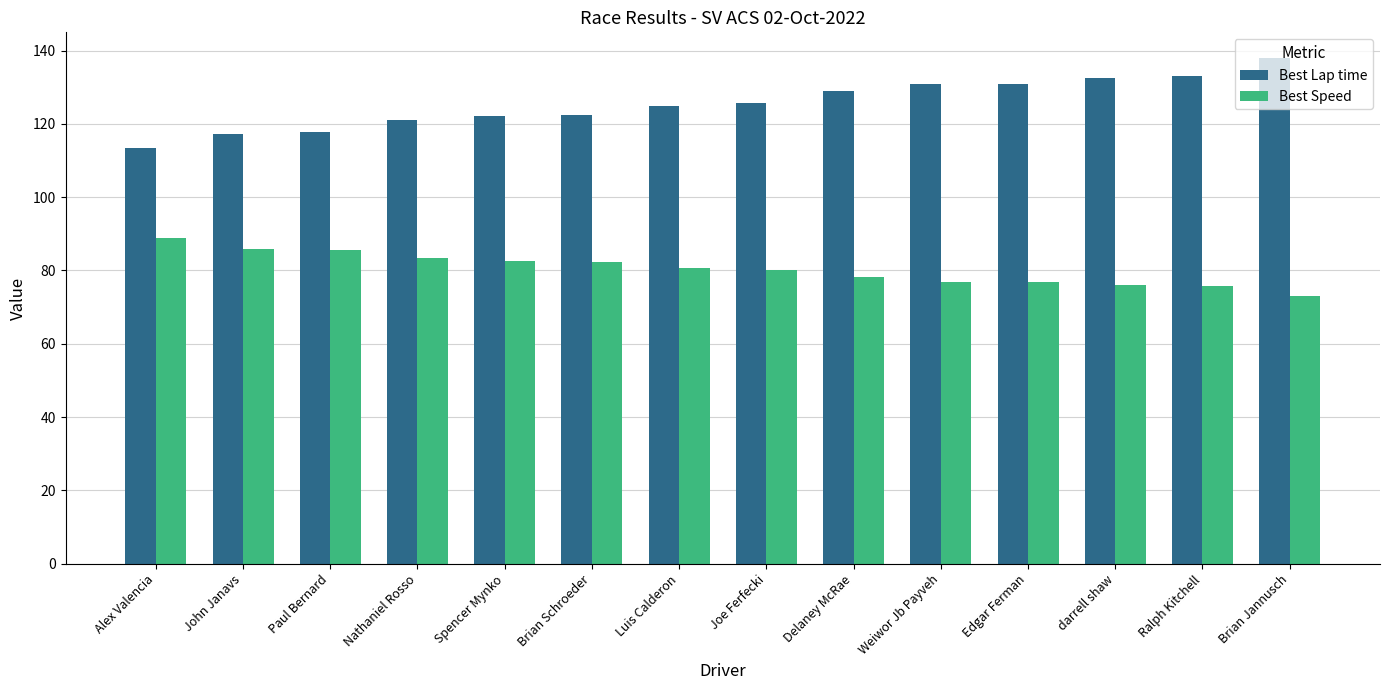

True or false: Best Speed has a value of 28.5 at Alex Valencia.

False